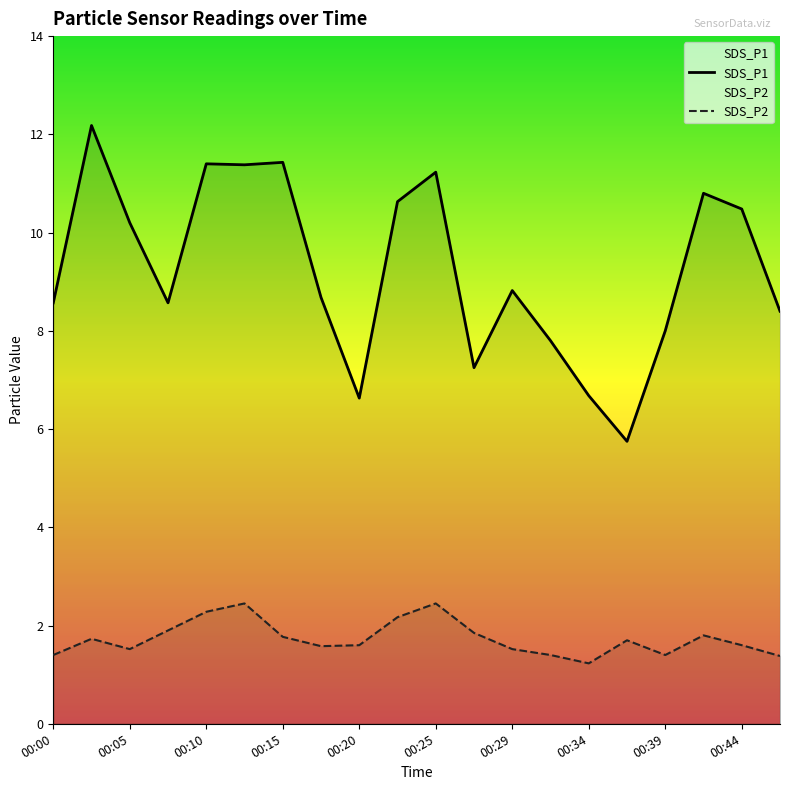

Which series has the widest spread of values?

SDS_P1